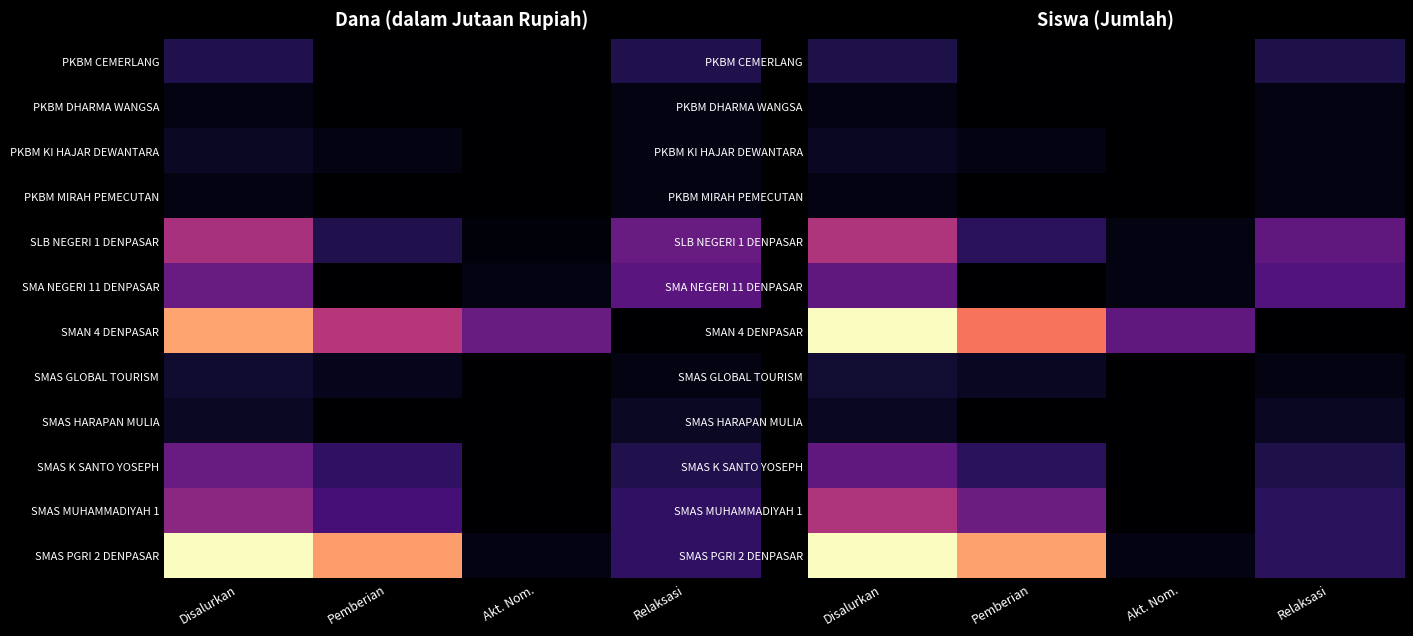

Is the value of SMAS MUHAMMADIYAH 1 at Relaksasi greater than the value of SMA NEGERI 11 DENPASAR at Relaksasi?

No